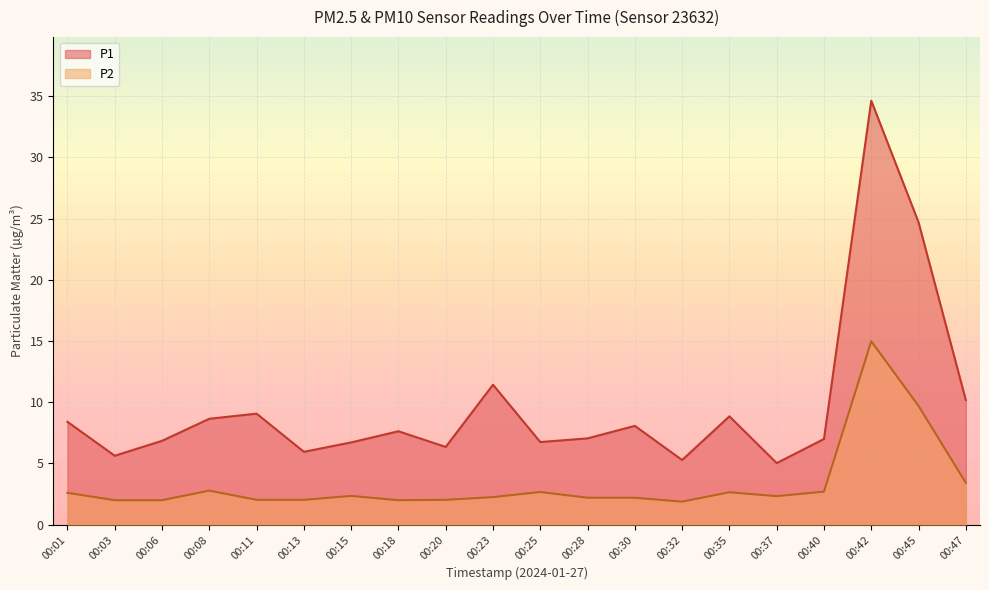

True or false: P2 and P1 intersect in this chart.

False